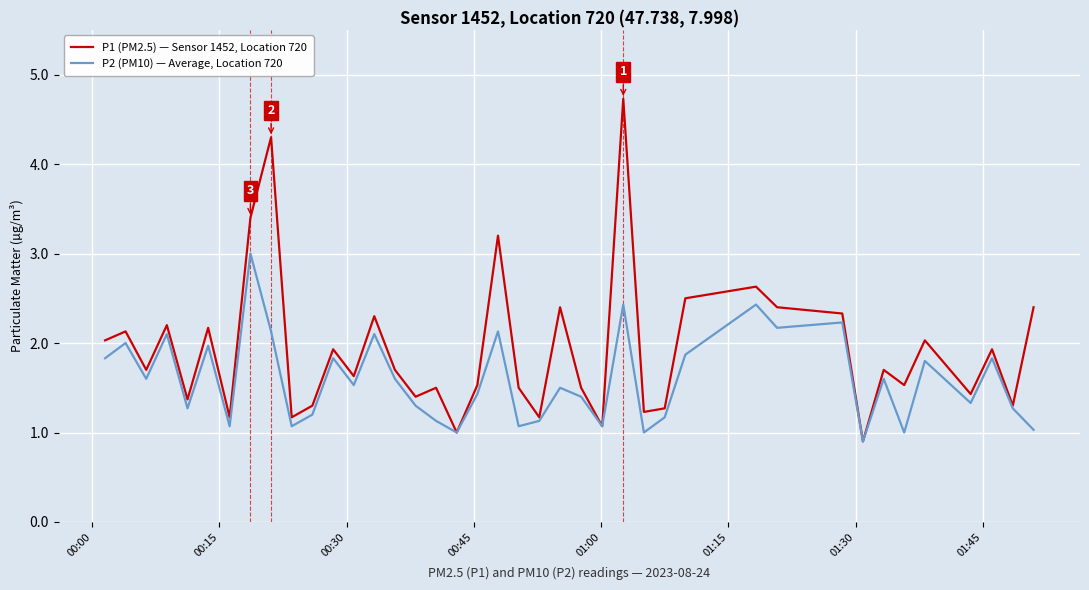

In P2 (PM10) — Average, Location 720, how many points are higher than both neighbors (excluding endpoints)?

14